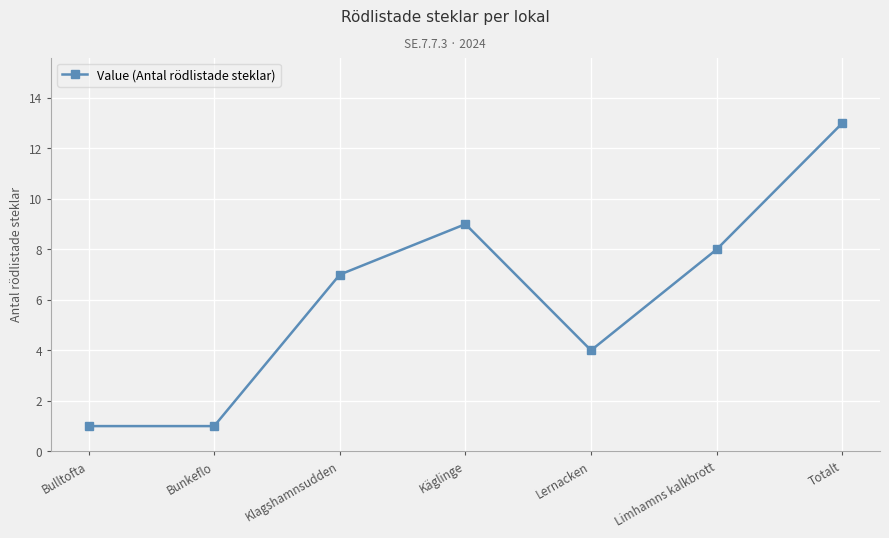

Is this an area chart (filled region under the line)?

No